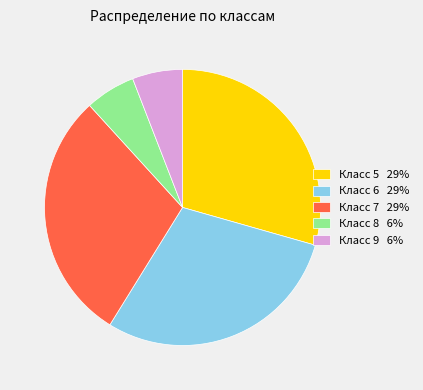

Does any single category account for the majority?

No